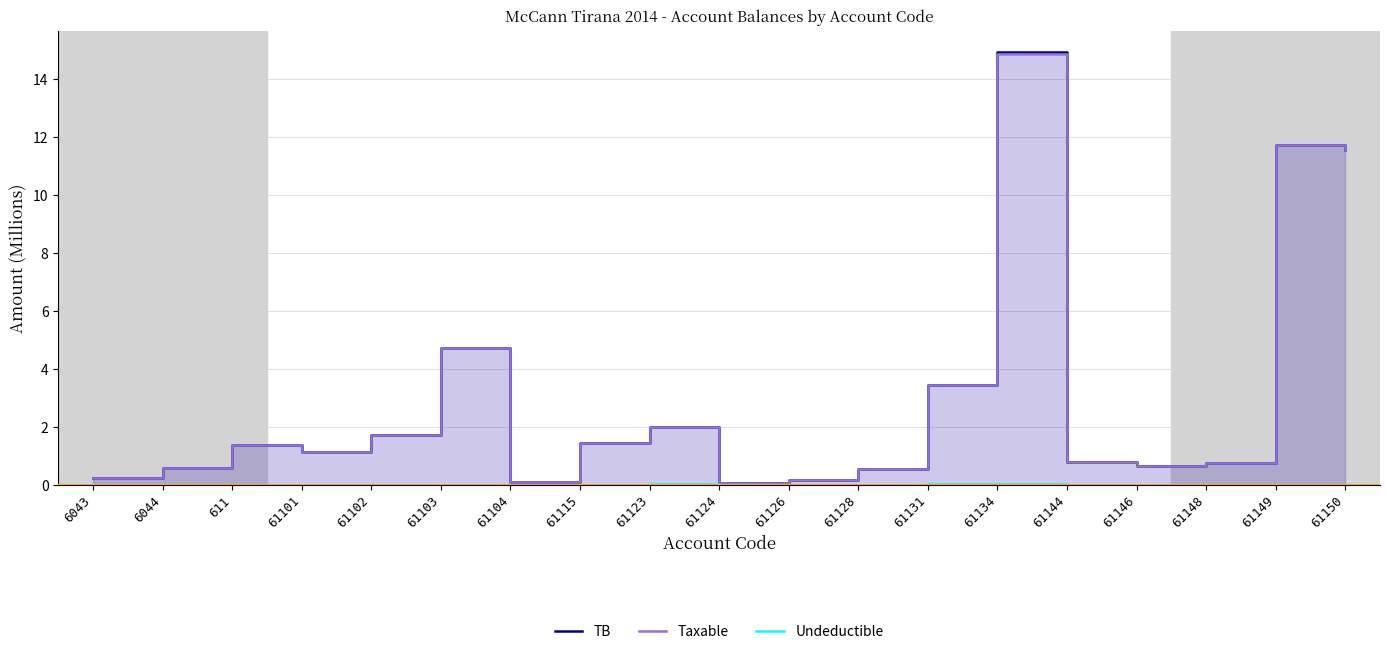

What is the lowest value of the Taxable series?

0.1